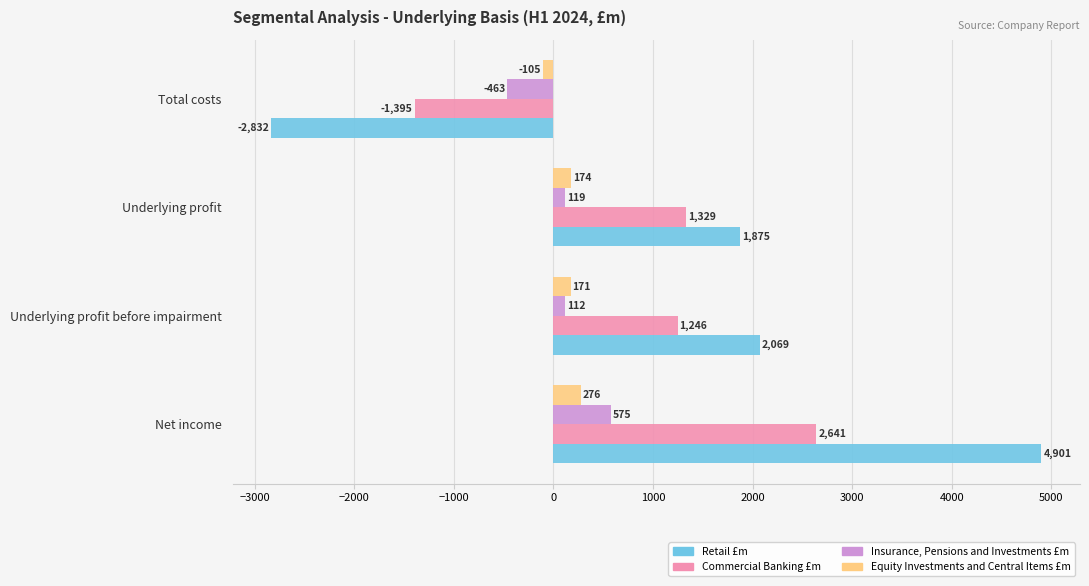

At which label does Equity Investments and Central Items £m reach its minimum?

Total costs